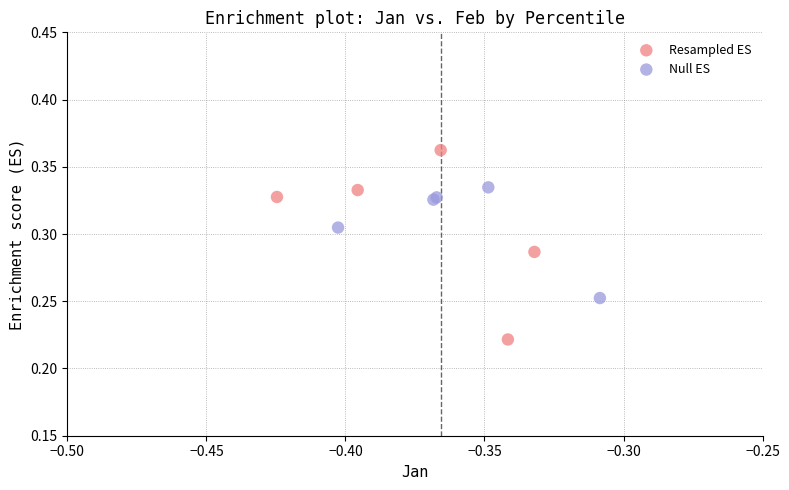

Which series reaches the maximum Y coordinate?

Resampled ES